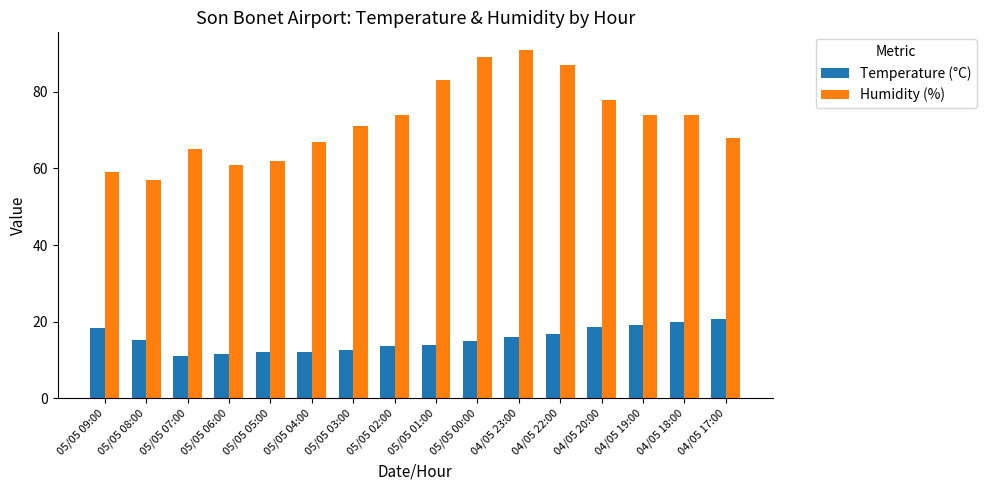

What is the approximate value of Humidity (%) at 05/05 08:00?

57.0